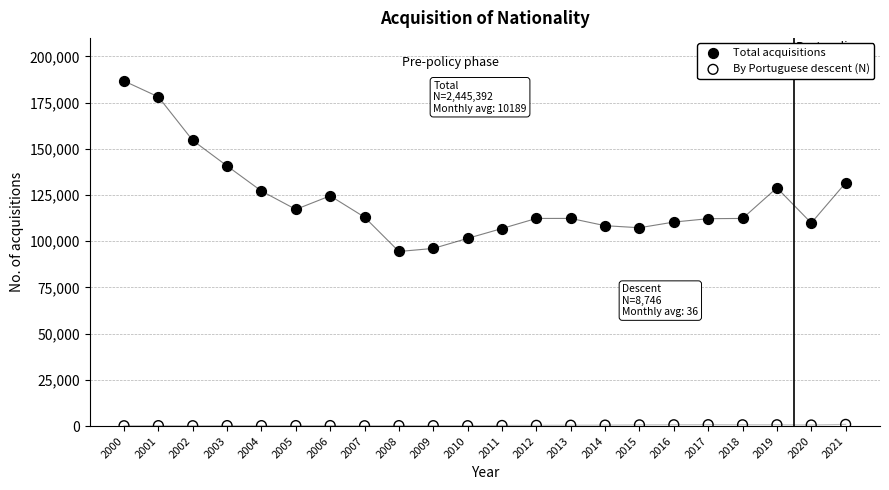

What is the X range (max minus min) for the scatter plot?

21